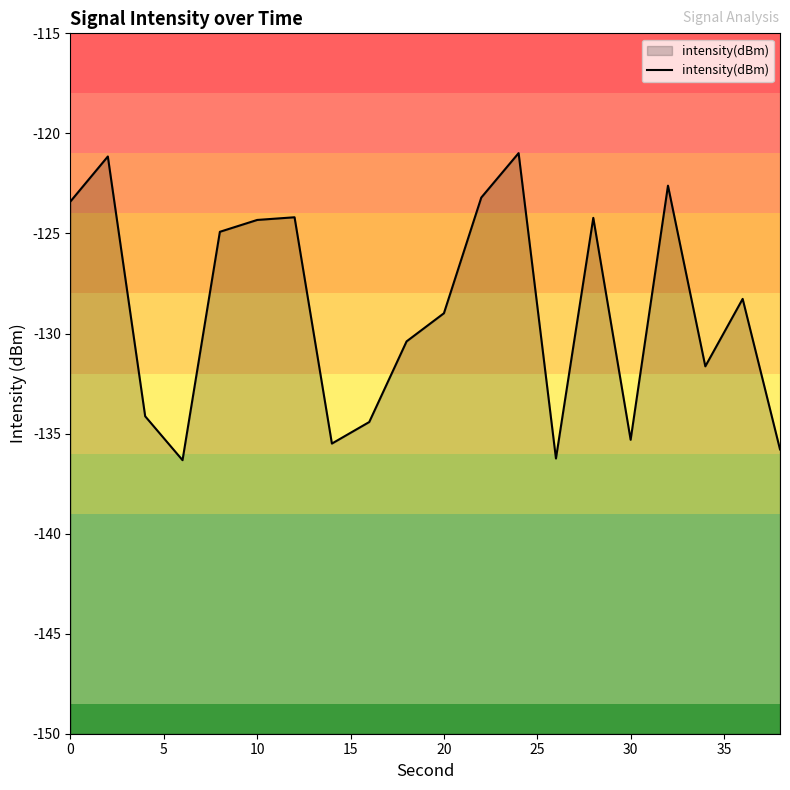

What is the average value?

-128.8